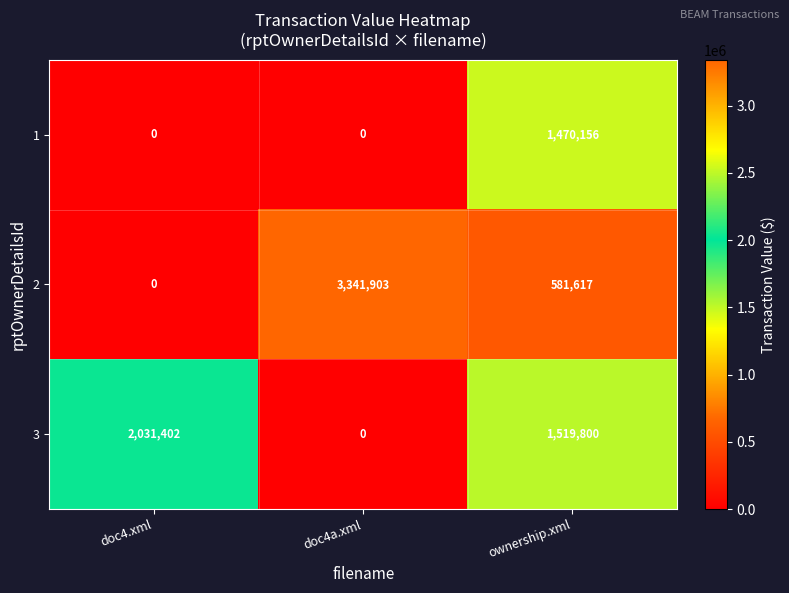

Reading left to right, what are all the values shown in this chart?

1: 0	0	1470156
2: 0	3341903	581617
3: 2031402	0	1519800